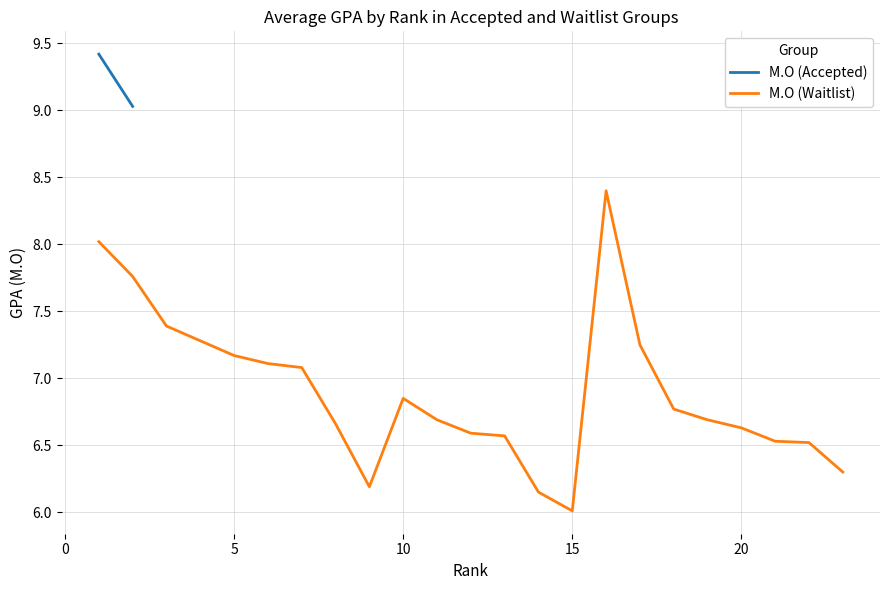

What is the highest value of the Μ.Ο (Waitlist) series?

8.4